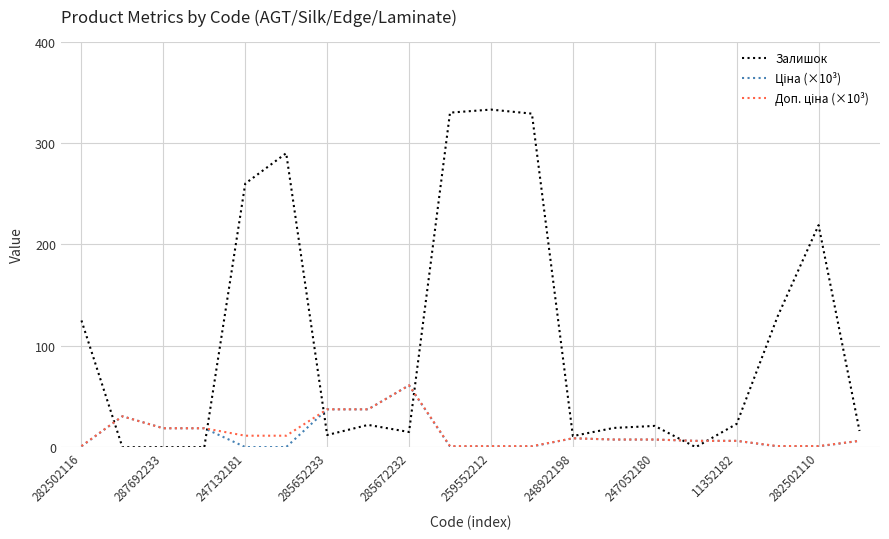

Which series has the widest spread of values?

Залишок